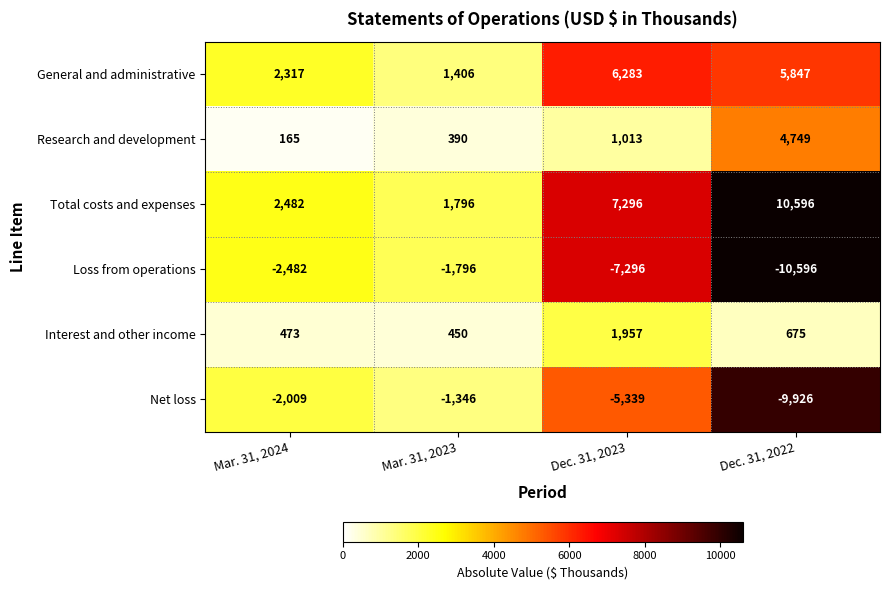

Is it true that Loss from operations equals -7296 at Dec. 31, 2023?

True